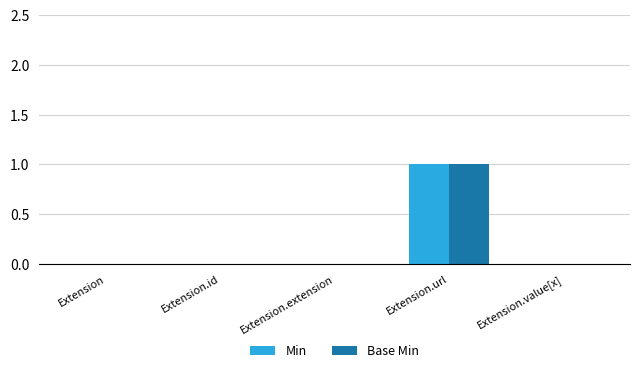

At which category is the sum across all series the highest?

Extension.url